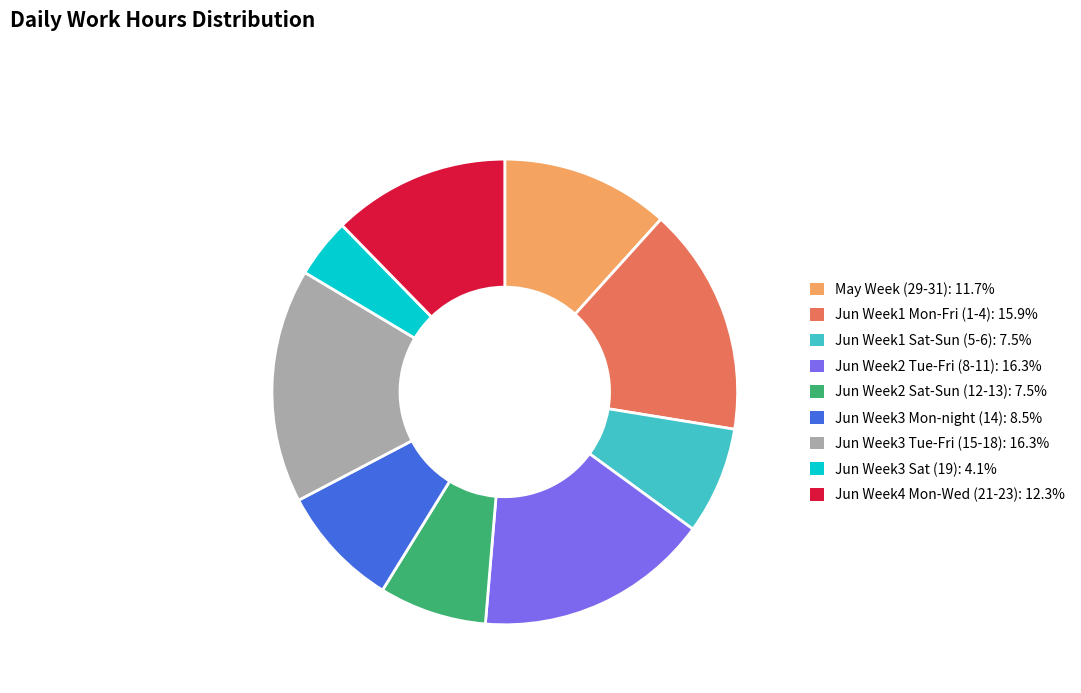

Is there any slice that represents more than half of the pie?

No